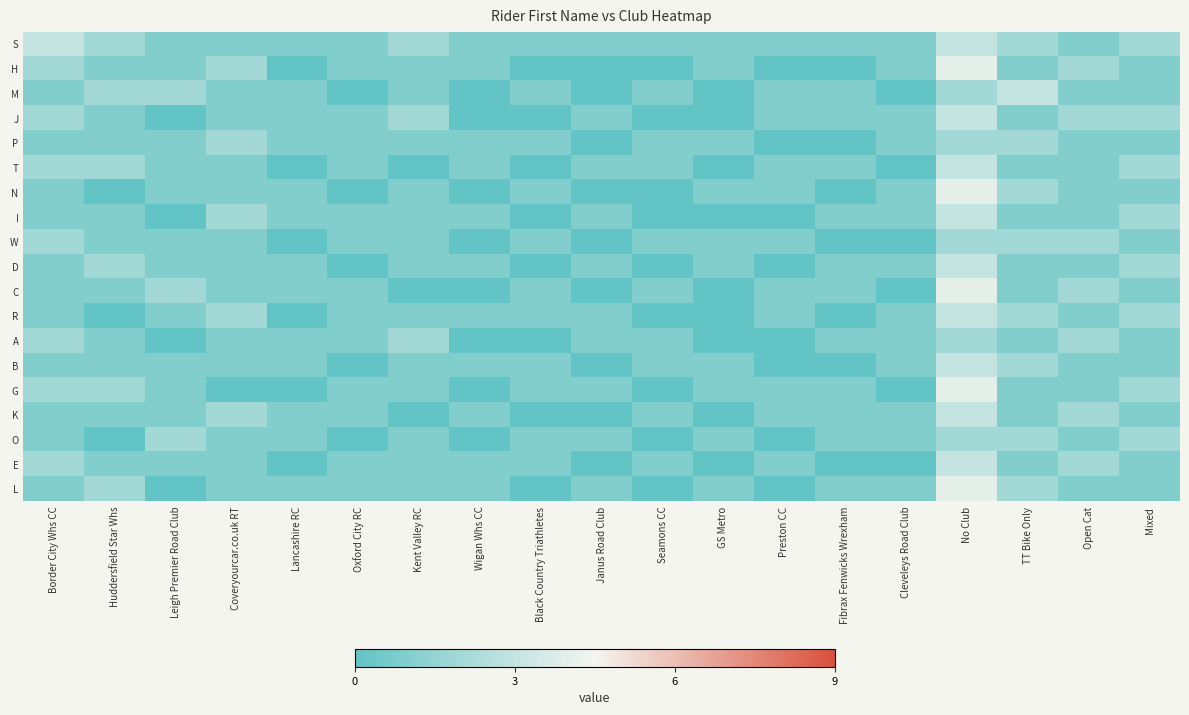

What is the difference between the highest and lowest values at Leigh Premier Road Club?

2